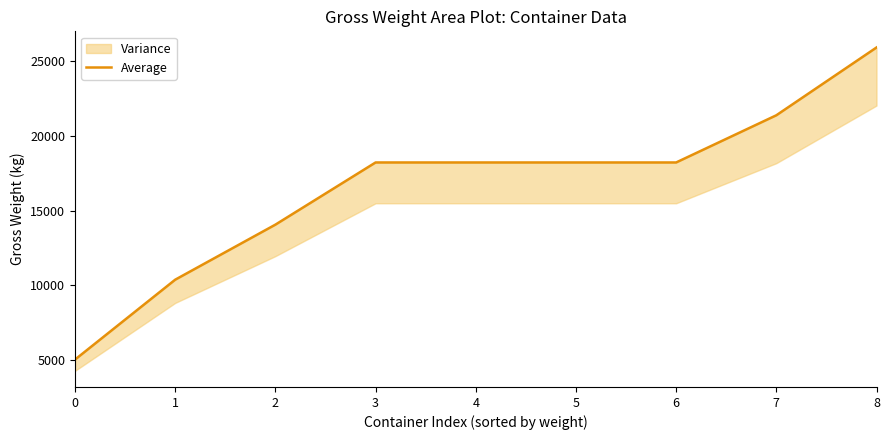

Reading left to right, what are all the values shown in this chart?

5020	10370	14056	18220	18220	18220	18220	21380	25920